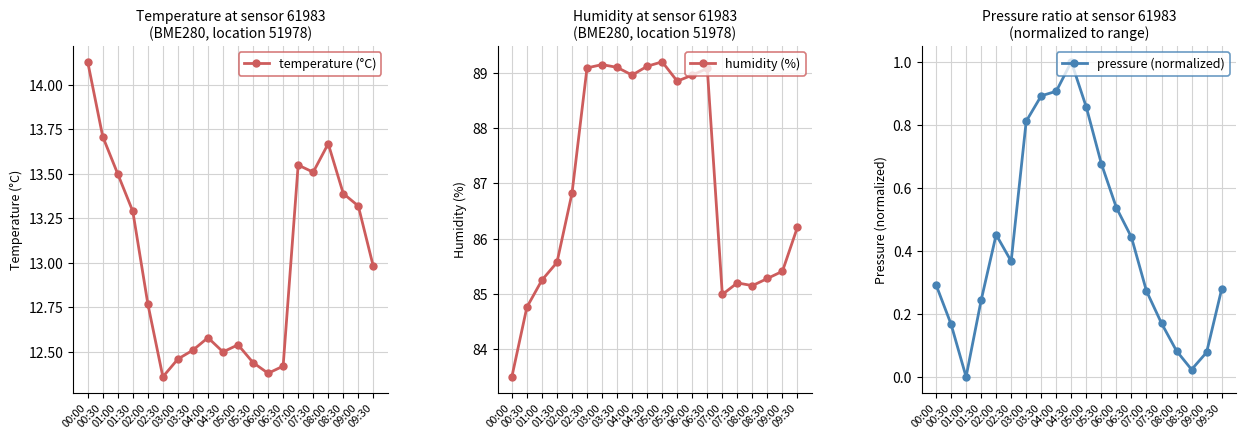

How many lines are shown in the chart?

3